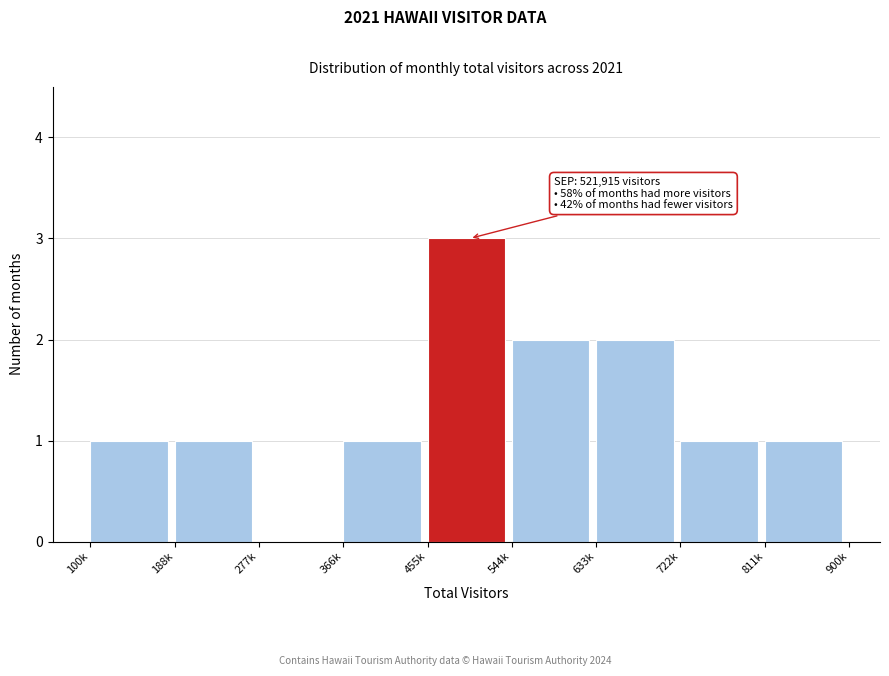

Reading left to right, what are all the values shown in this chart?

100k=1	188k=1	277k=0	366k=1	455k=3	544k=2	633k=2	722k=1	811k=1